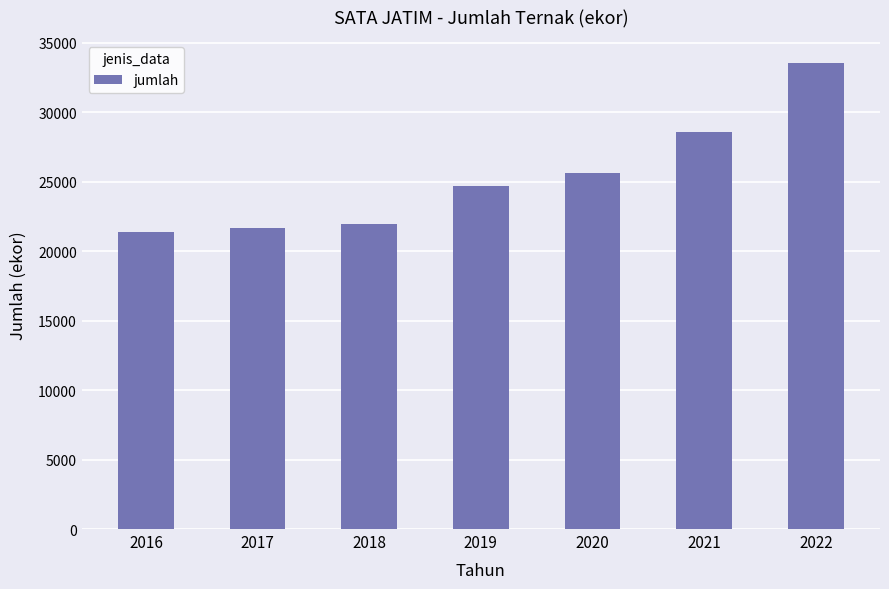

What is the value of the 3rd bar from the left?

21976